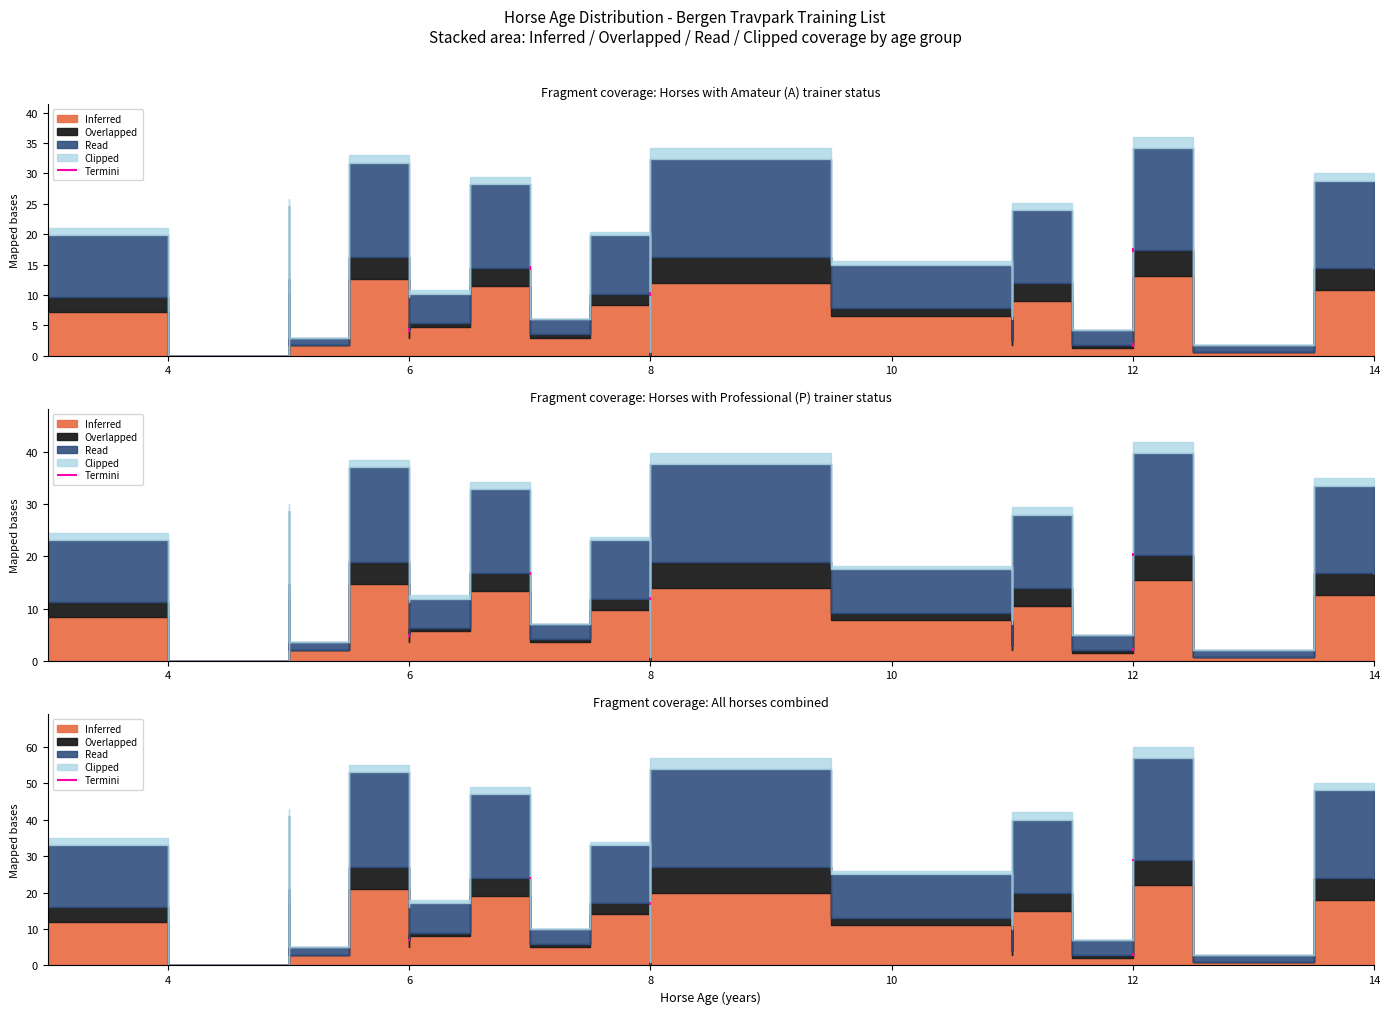

What is the total value across all series at 8?

1